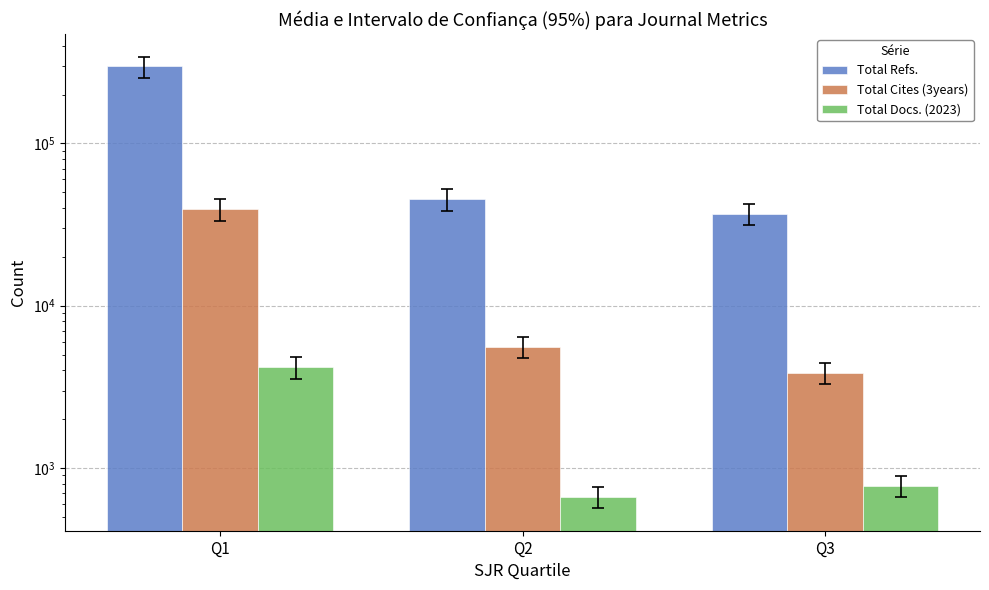

Which series has the largest range (max minus min)?

Total Refs.